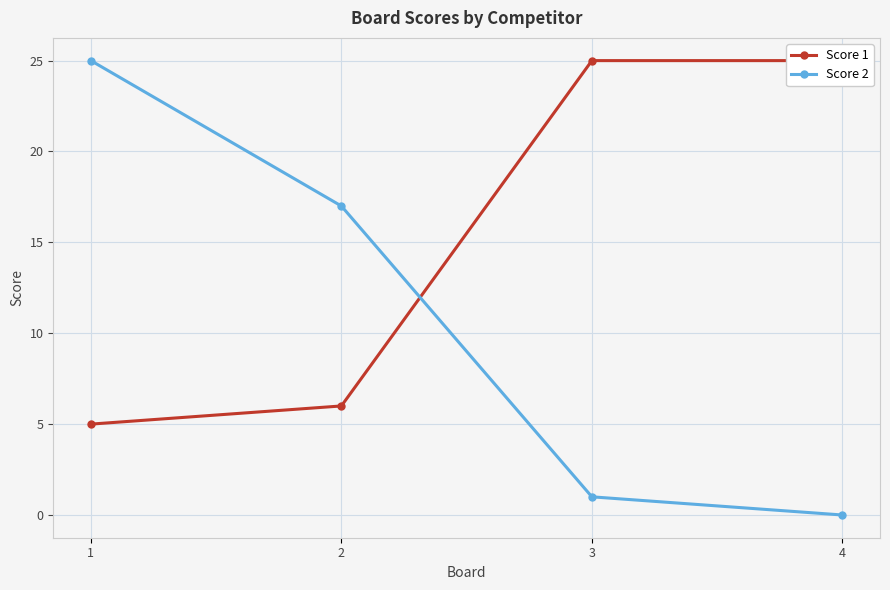

Where does the Score 2 series first go above 17?

1